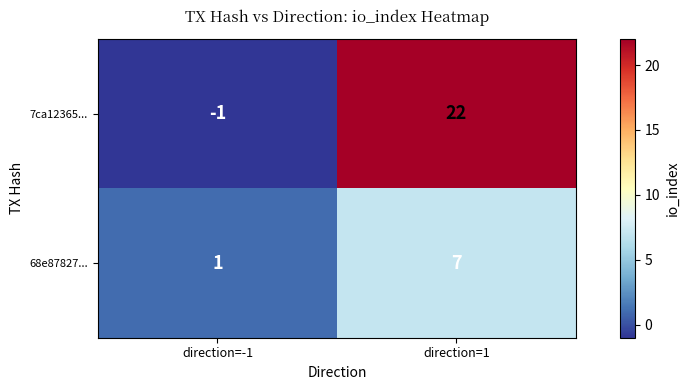

Reading left to right, transcribe all the data shown in this chart.

7ca12365...: -1	22
68e87827...: 1	7